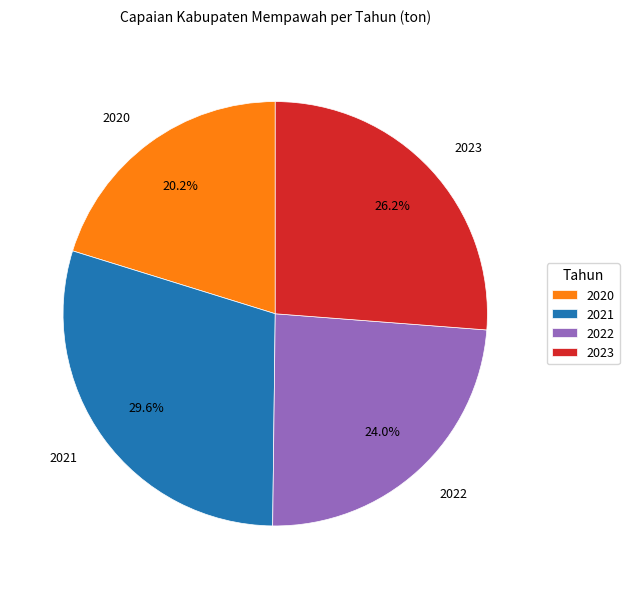

What percentage is the 2022 slice, to the nearest percent?

24%